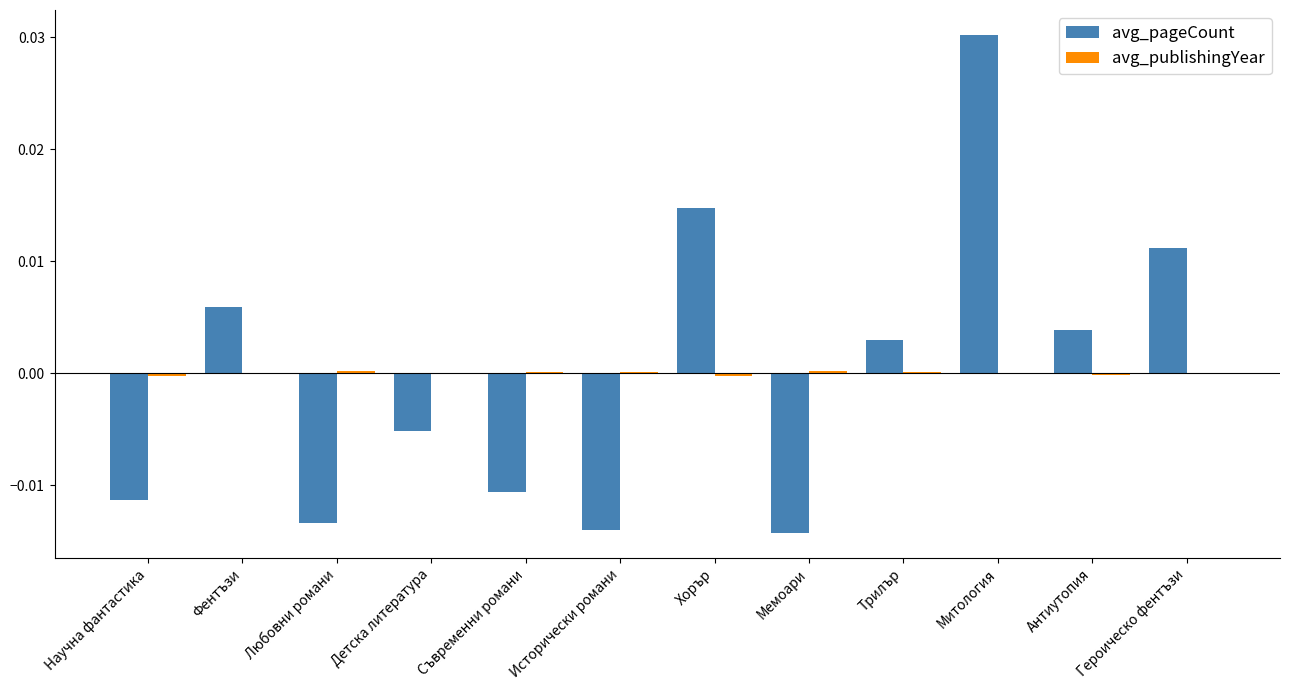

At which category is the sum across all series the highest?

Митология